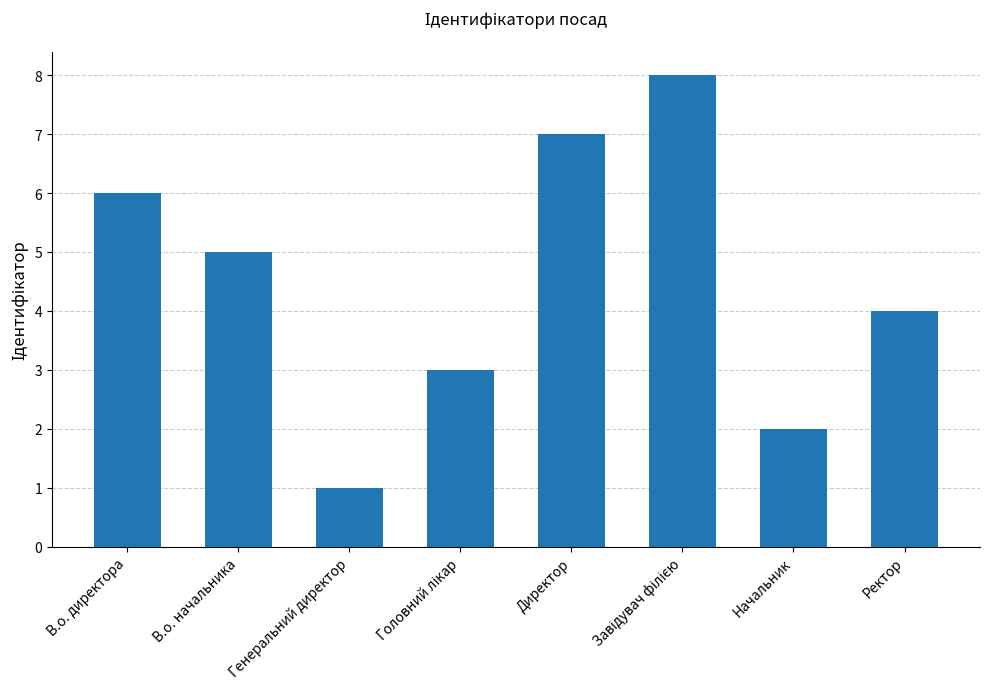

Approximately how many times larger is the value at Начальник compared to Директор?

0.3